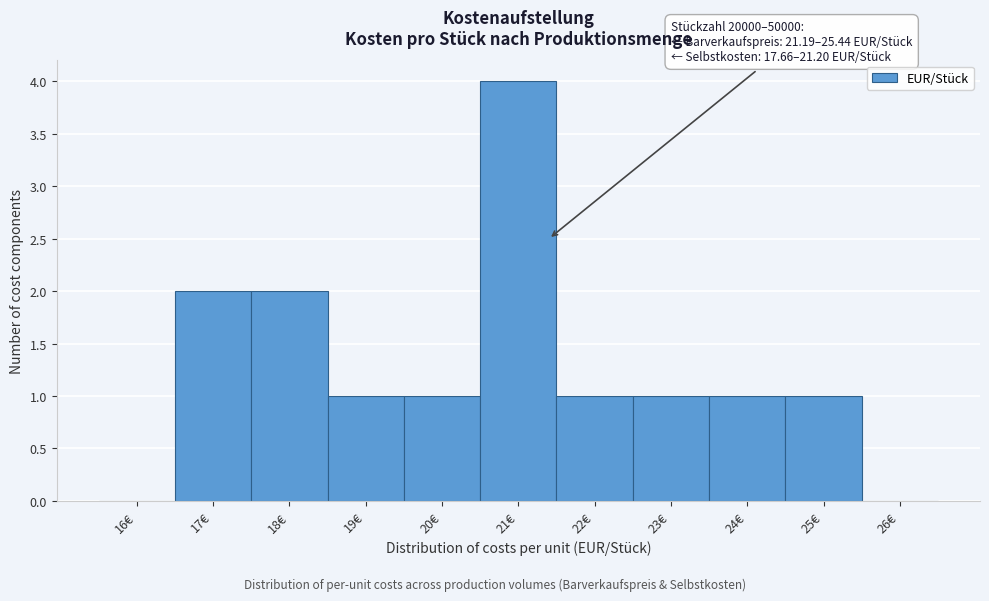

Reading right to left, what are all the values shown in this chart?

26€=0	25€=1	24€=1	23€=1	22€=1	21€=4	20€=1	19€=1	18€=2	17€=2	16€=0